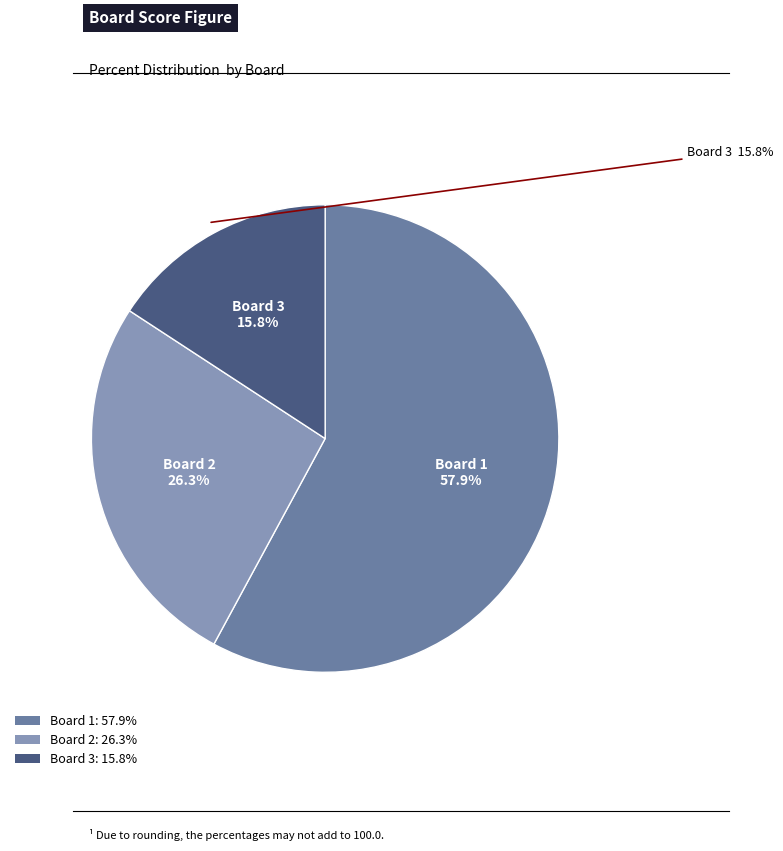

To the nearest percent, what is the combined percentage of Board 2 and Board 3?

42%